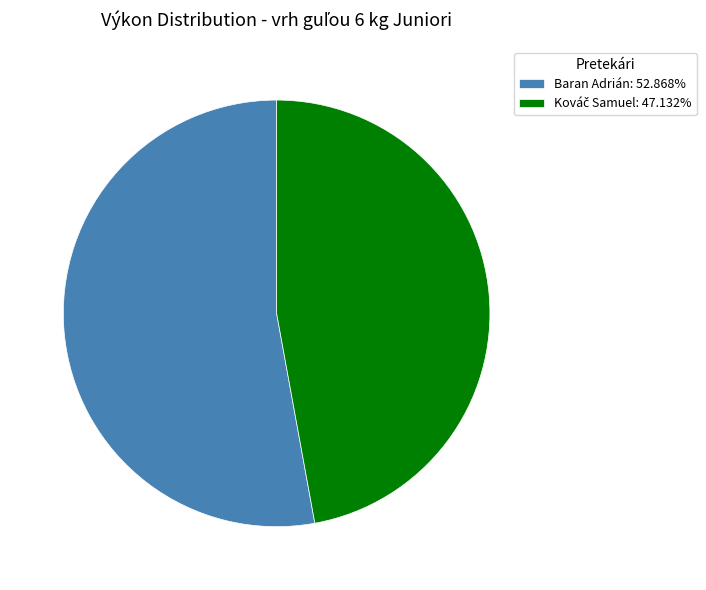

Is there any slice that represents more than half of the pie?

Yes